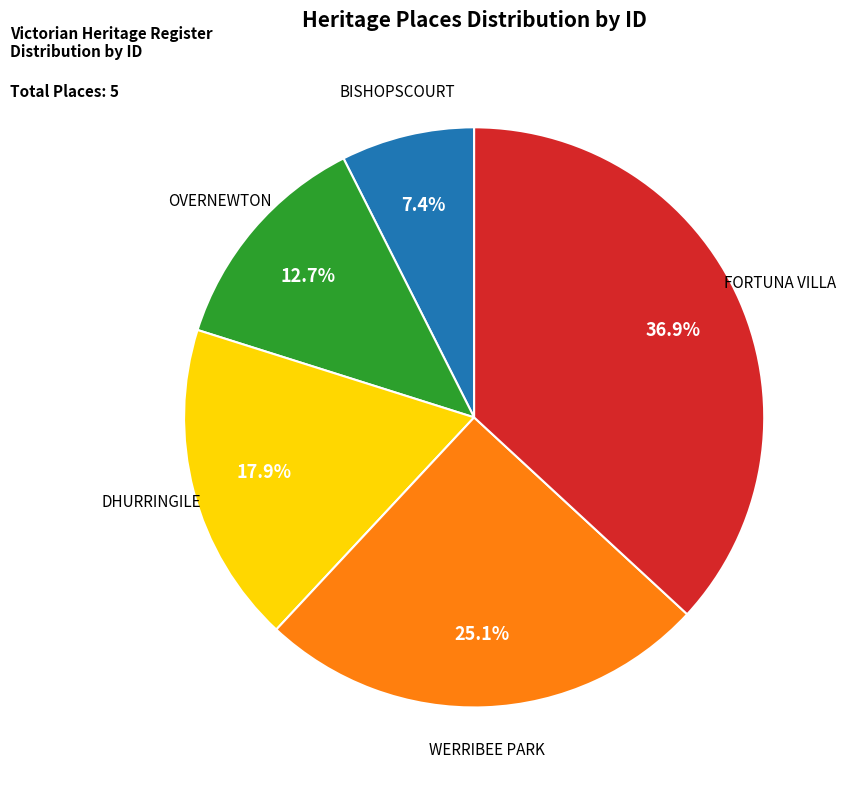

Combined, do WERRIBEE PARK and BISHOPSCOURT account for over 50%?

No